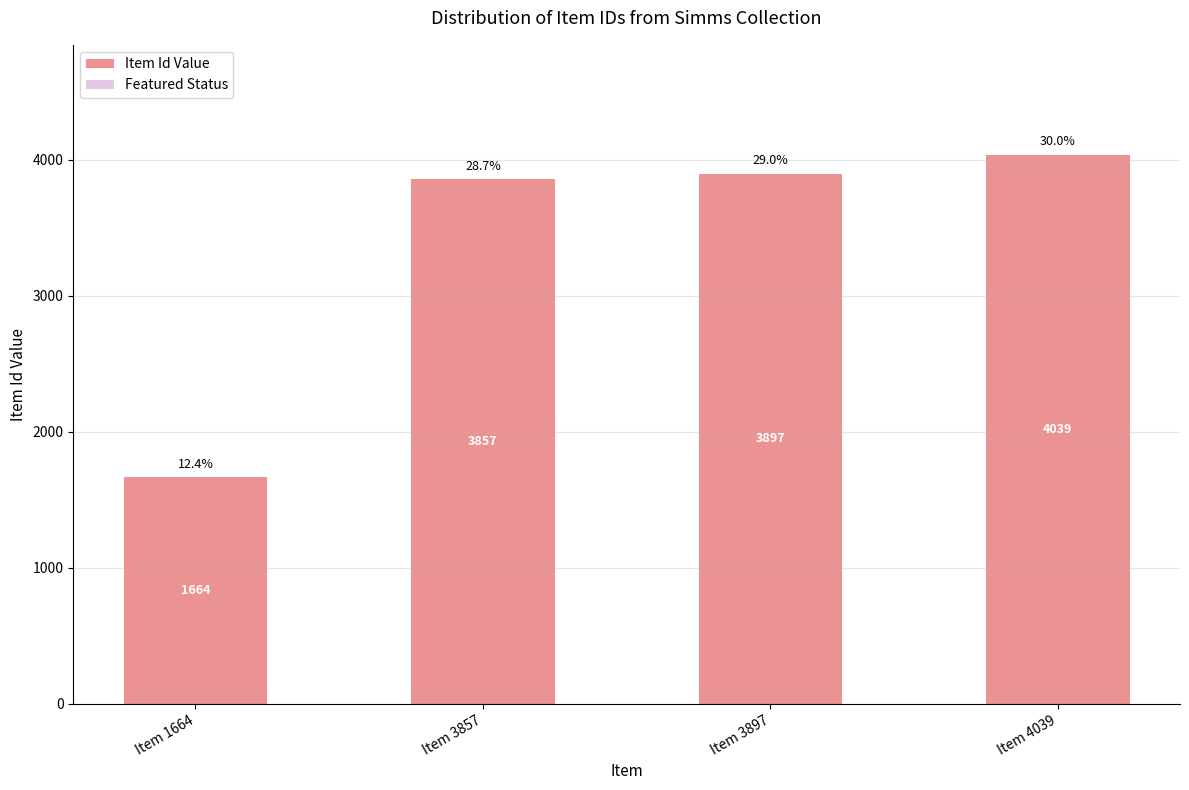

Rank the categories by value from lowest to highest.

Item 1664, Item 3857, Item 3897, Item 4039